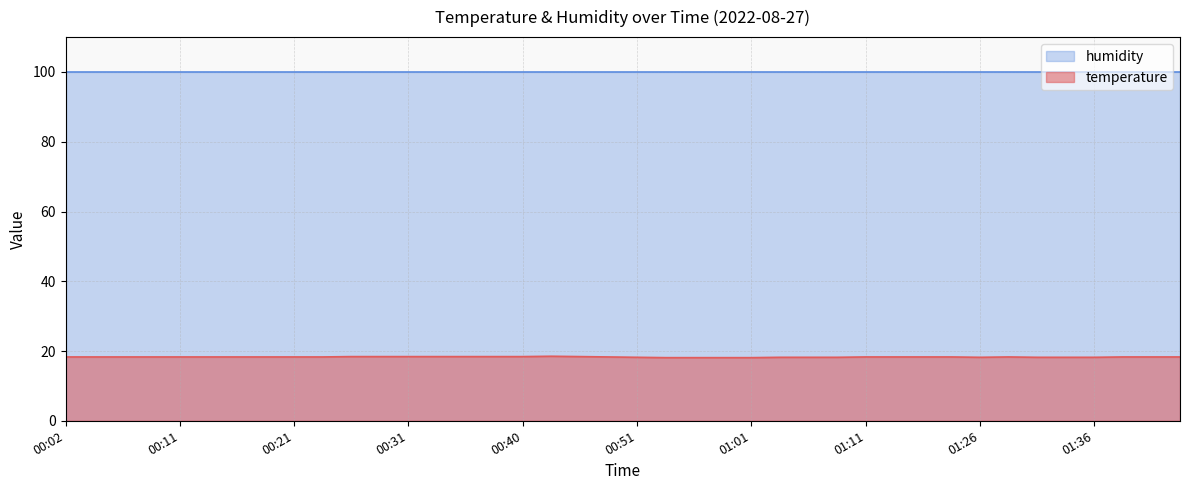

What is the average value?

18.3